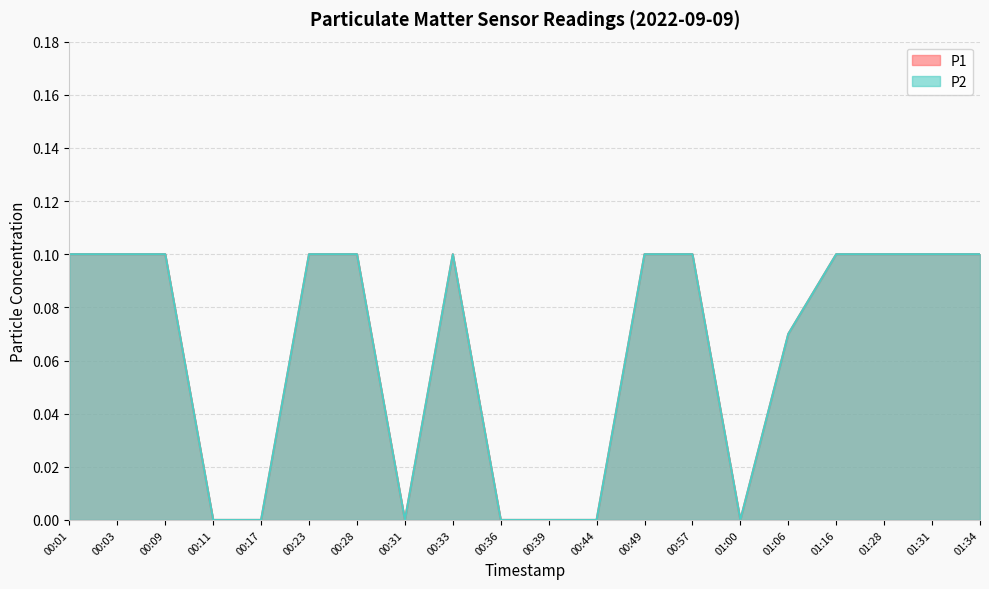

What is the difference between the P1 values at 00:33 and 00:39?

0.1